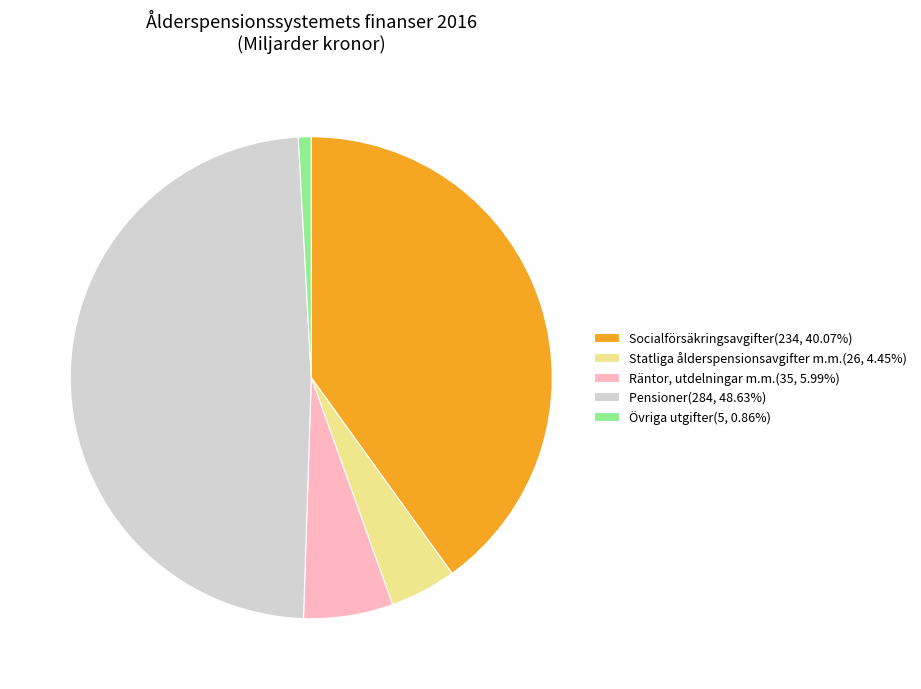

The Övriga utgifter slice represents 11% of the pie. True or false?

False